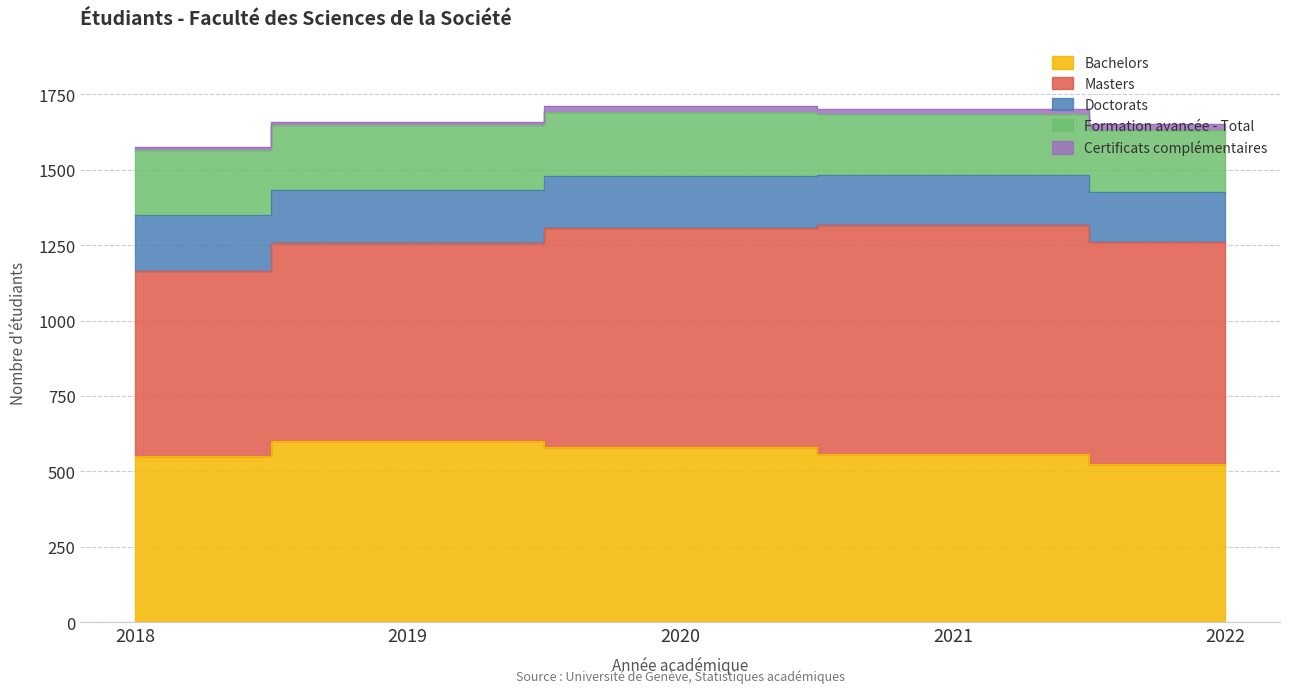

What is the average value of the Doctorats series?

174